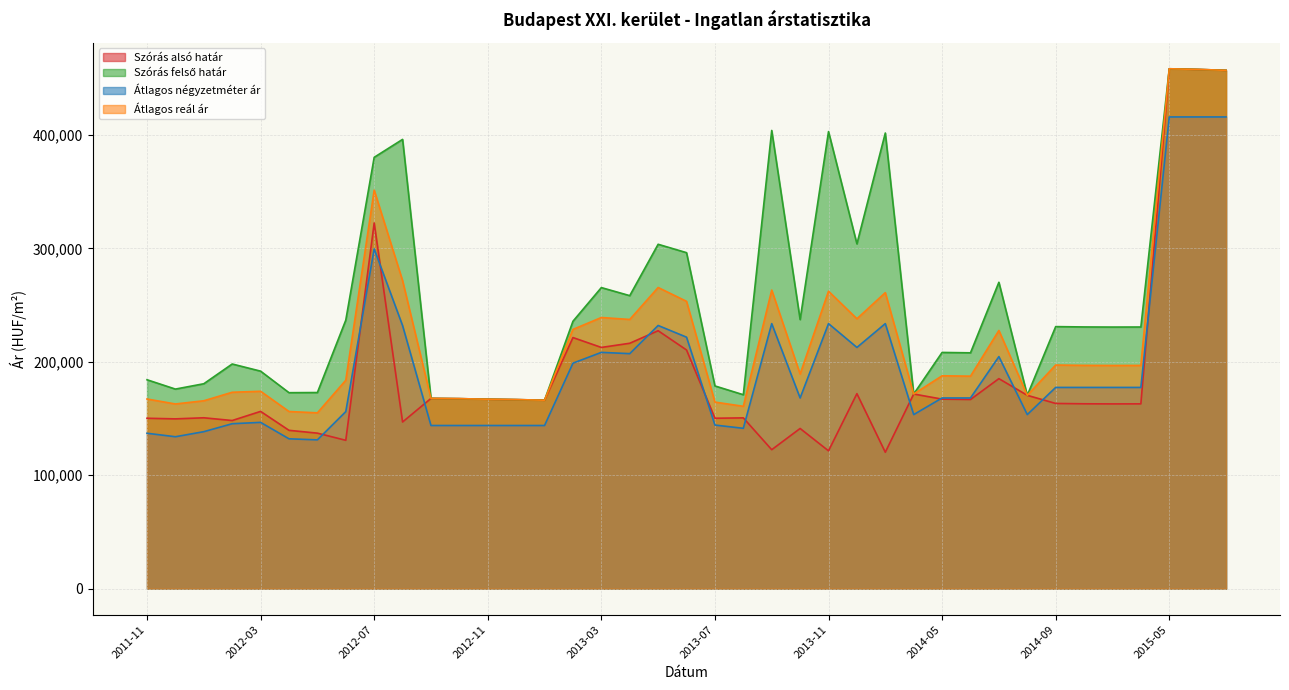

How many lines are shown in the chart?

4